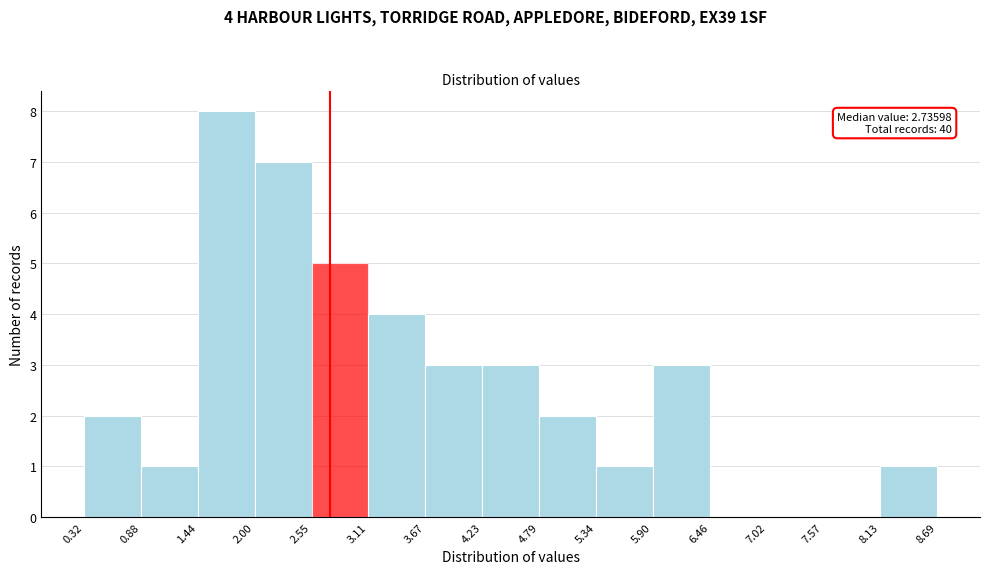

Over which range of the x-axis is the bar tallest?

1.44 to 2.00